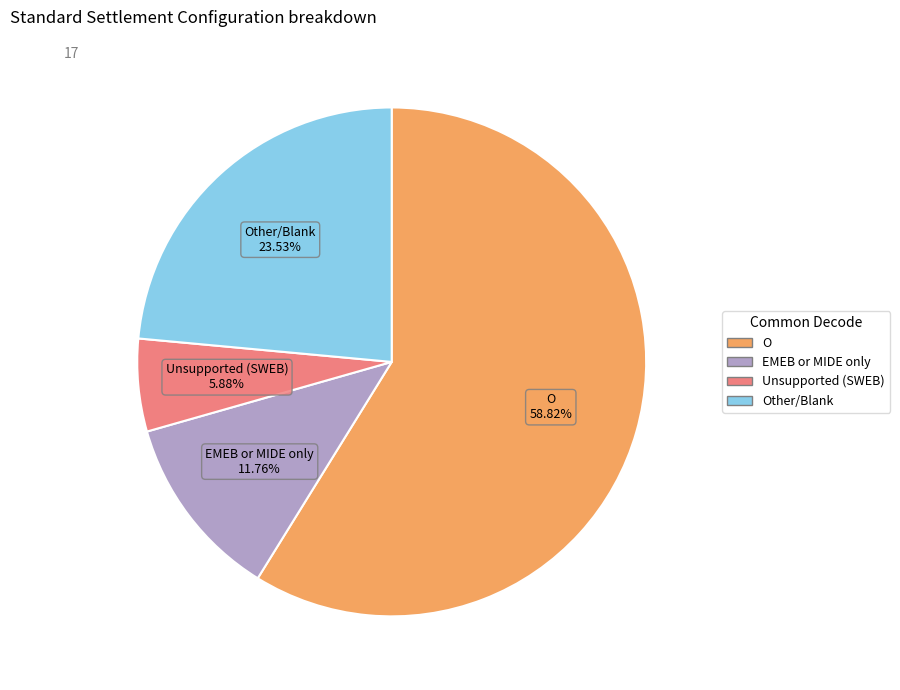

Count the number of slices in the pie.

4